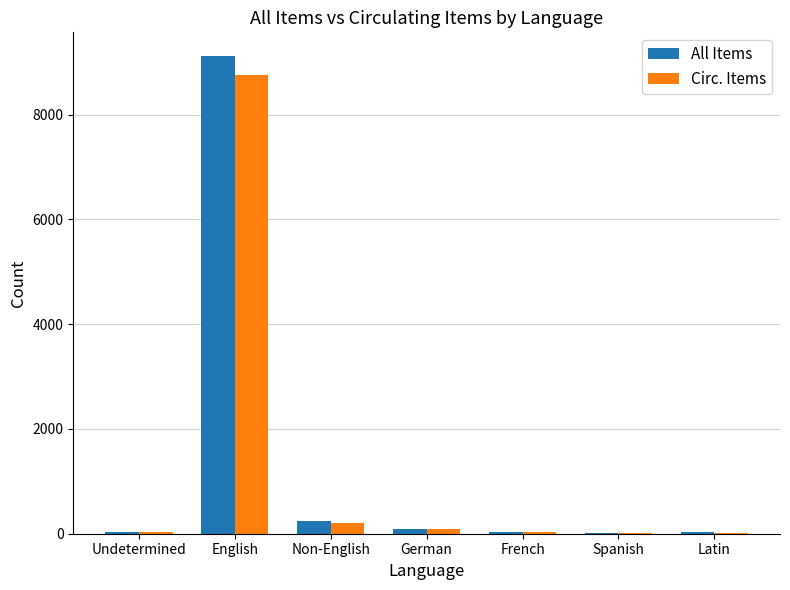

Read the Circ. Items value at English.

8750